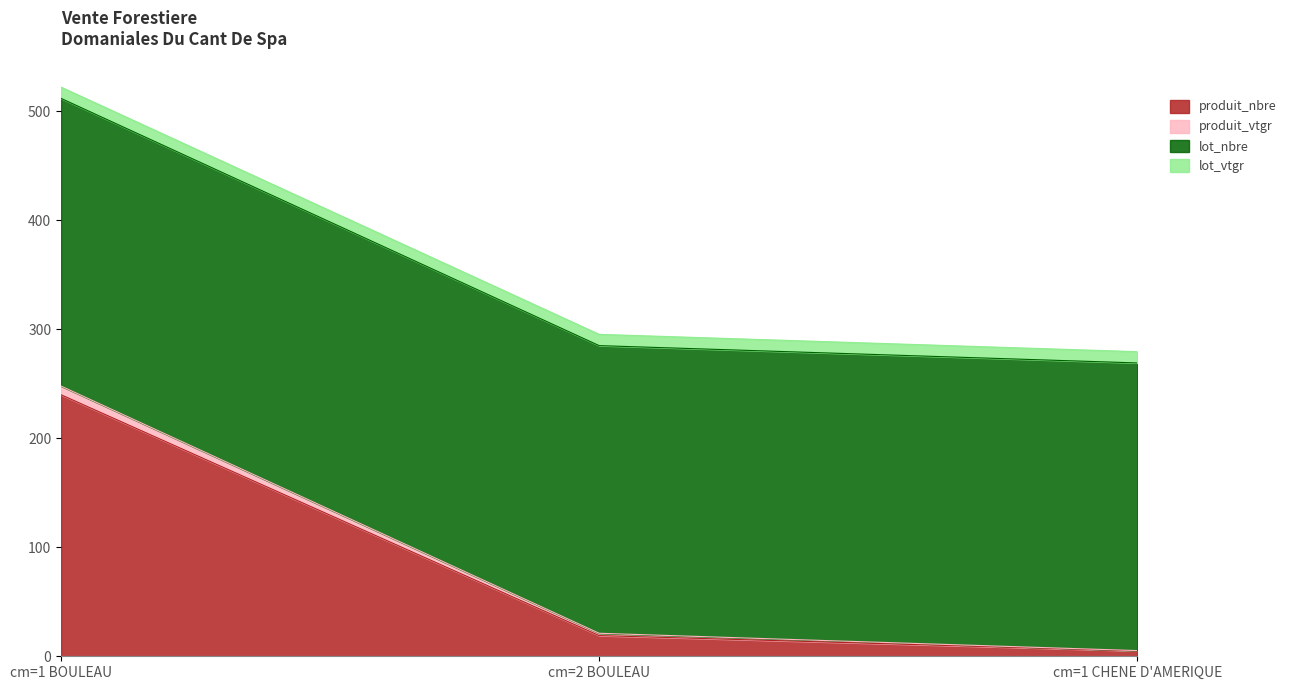

Rank the categories by produit_nbre value from lowest to highest.

cm=1 CHENE D'AMERIQUE, cm=2 BOULEAU, cm=1 BOULEAU